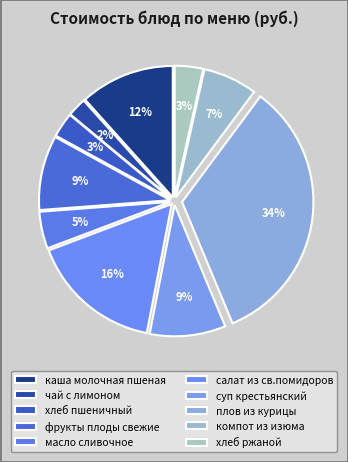

Do каша молочная пшеная and чай с лимоном together represent more than half of the pie?

No